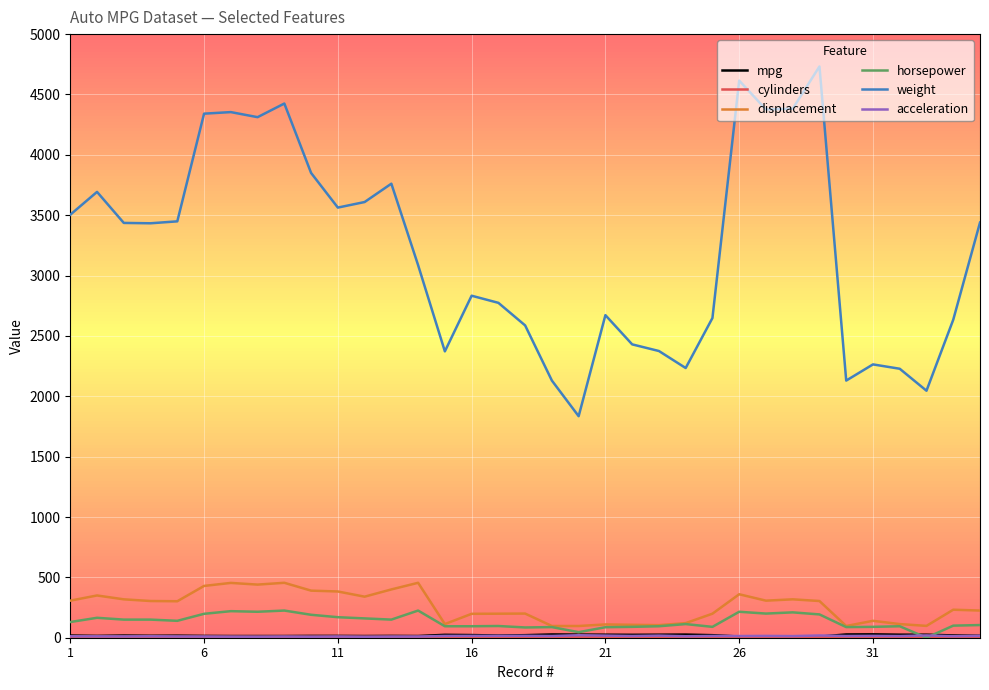

Which series has the largest range (max minus min)?

weight